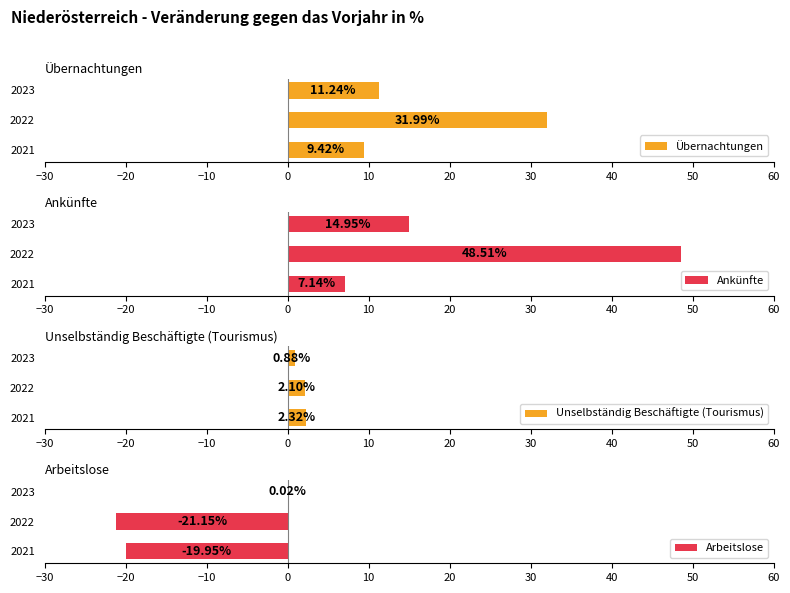

What is the difference between the maximum and minimum values in the Übernachtungen series?

22.6